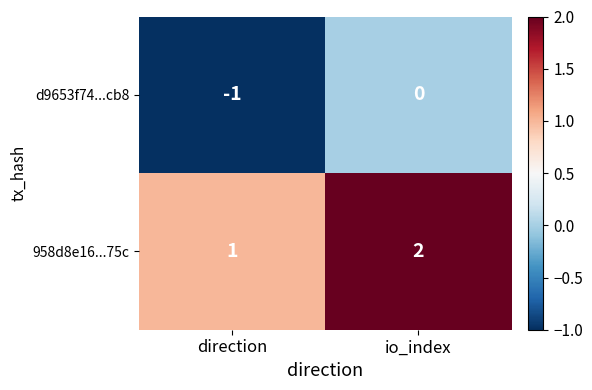

What is the spread (max minus min) of values at direction?

2